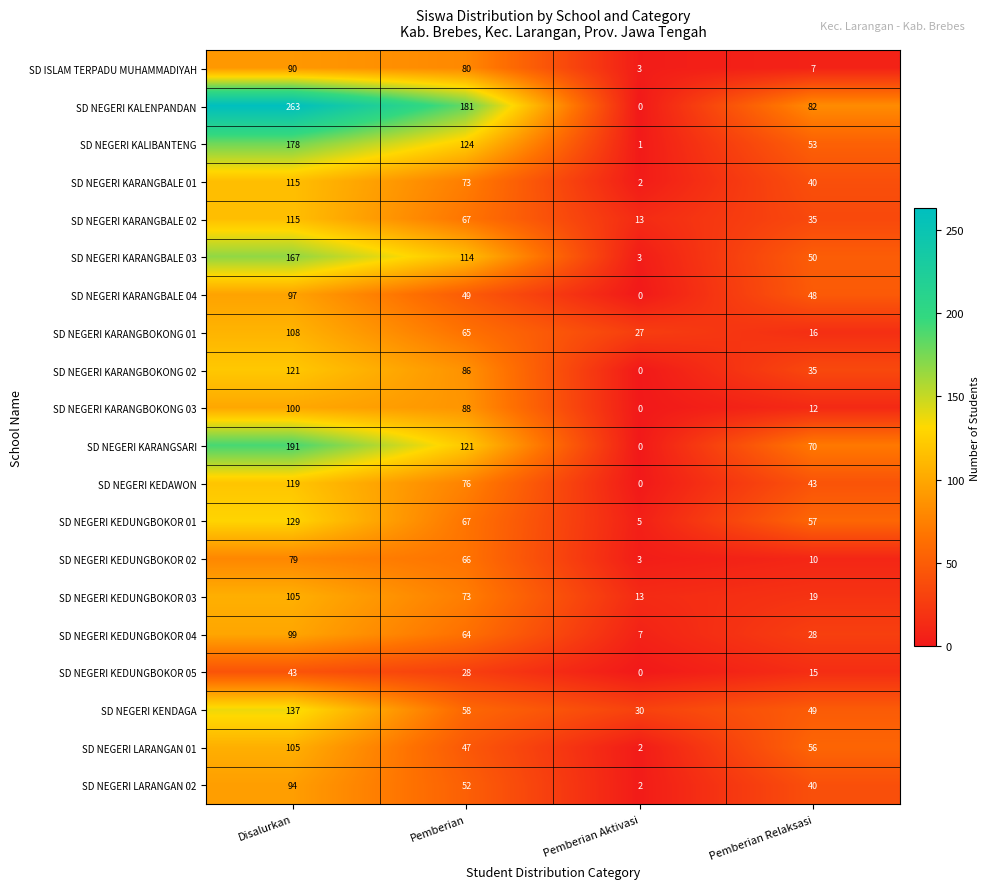

What is the greatest value displayed?

263